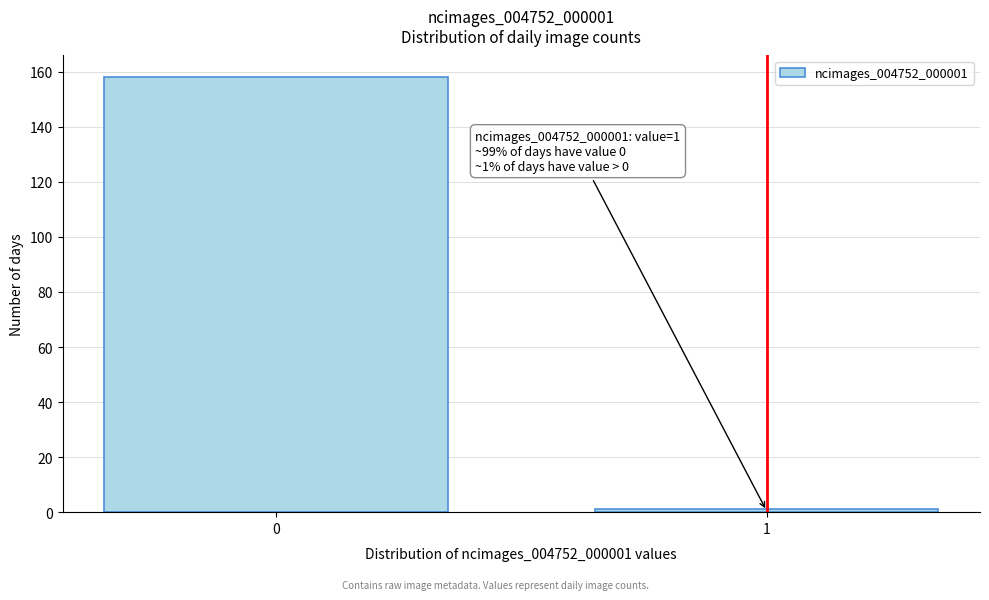

Reading right to left, what are all the values shown in this chart?

1	158